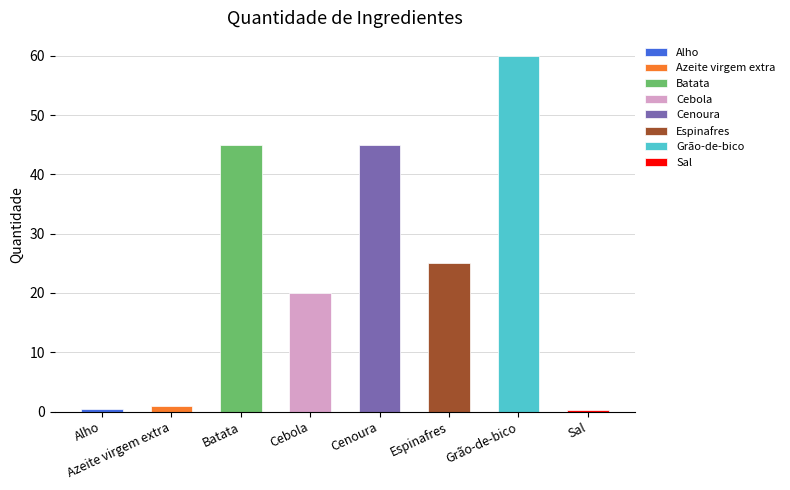

What is the difference between the second highest and second lowest values?

44.5